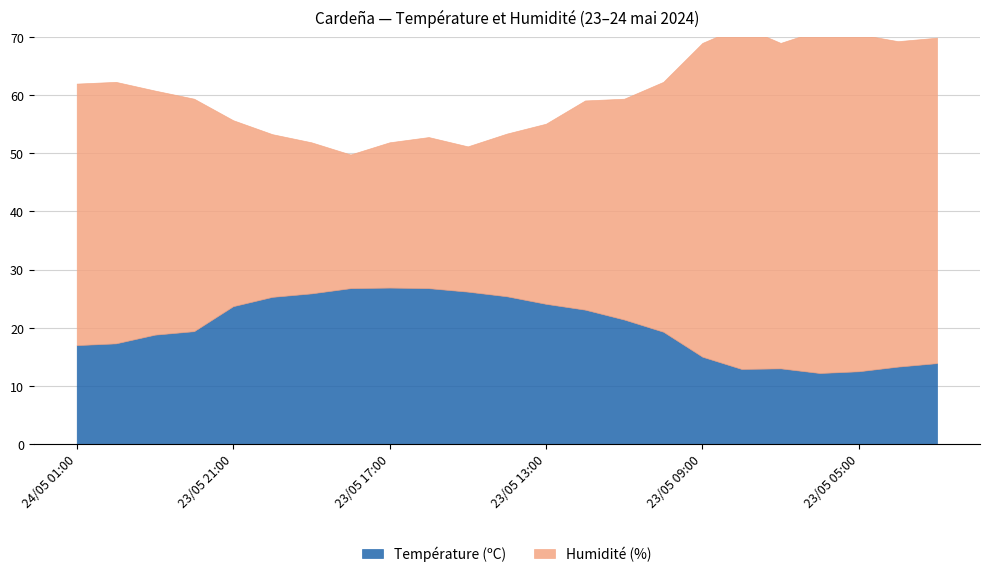

Where does the Température (ºC) series first go above 19?

23/05 22:00